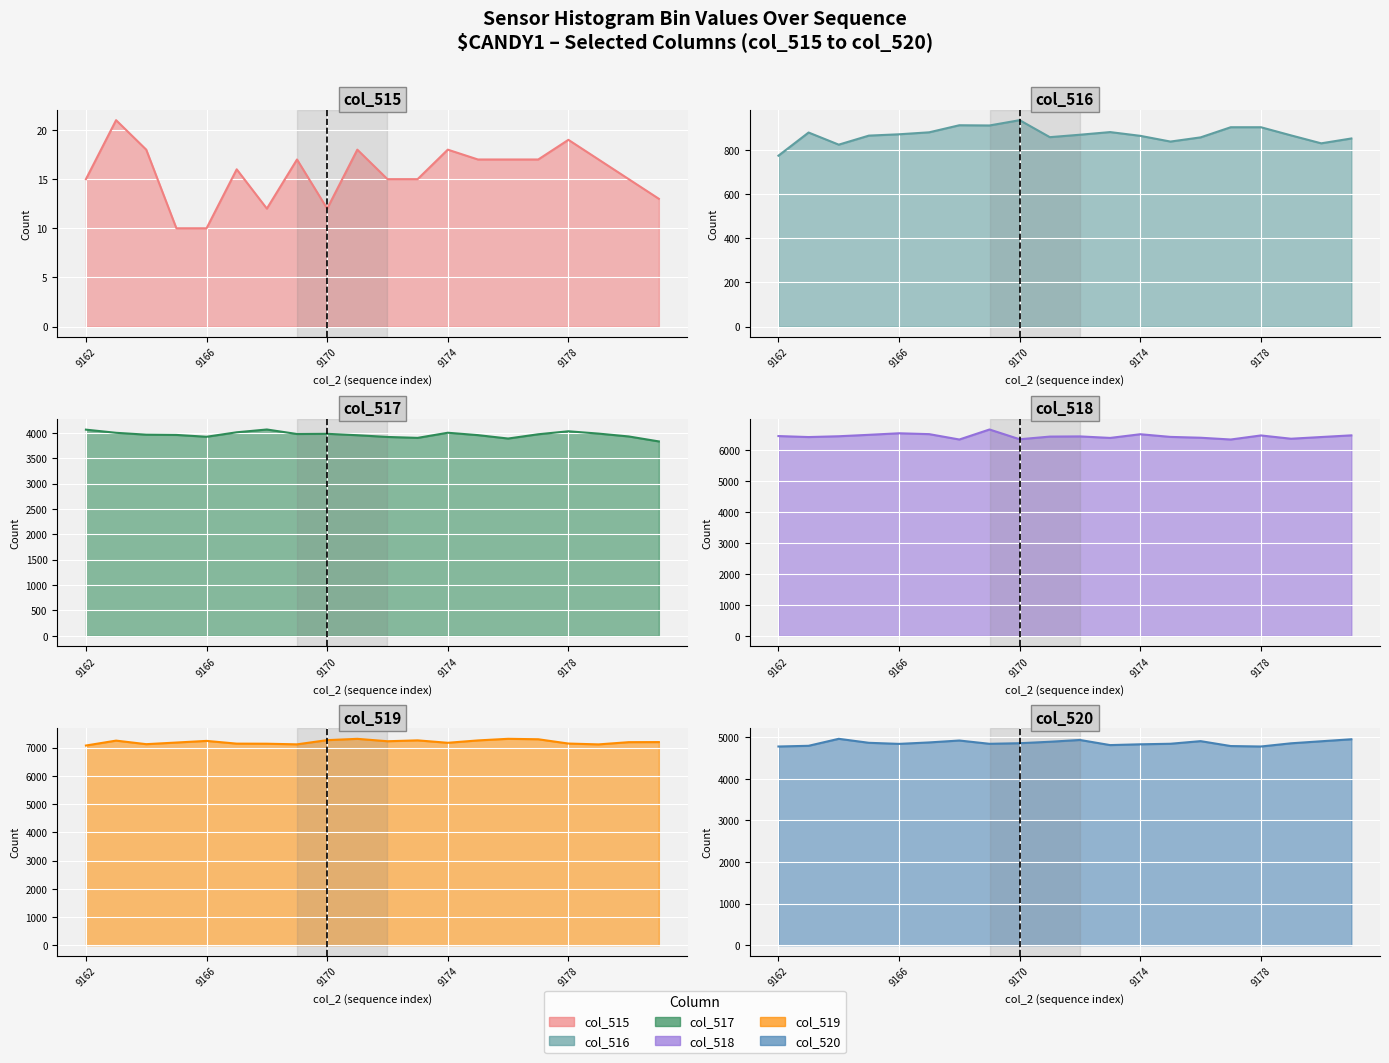

What is the difference between the col_519 values at 9167 and 9165?

39